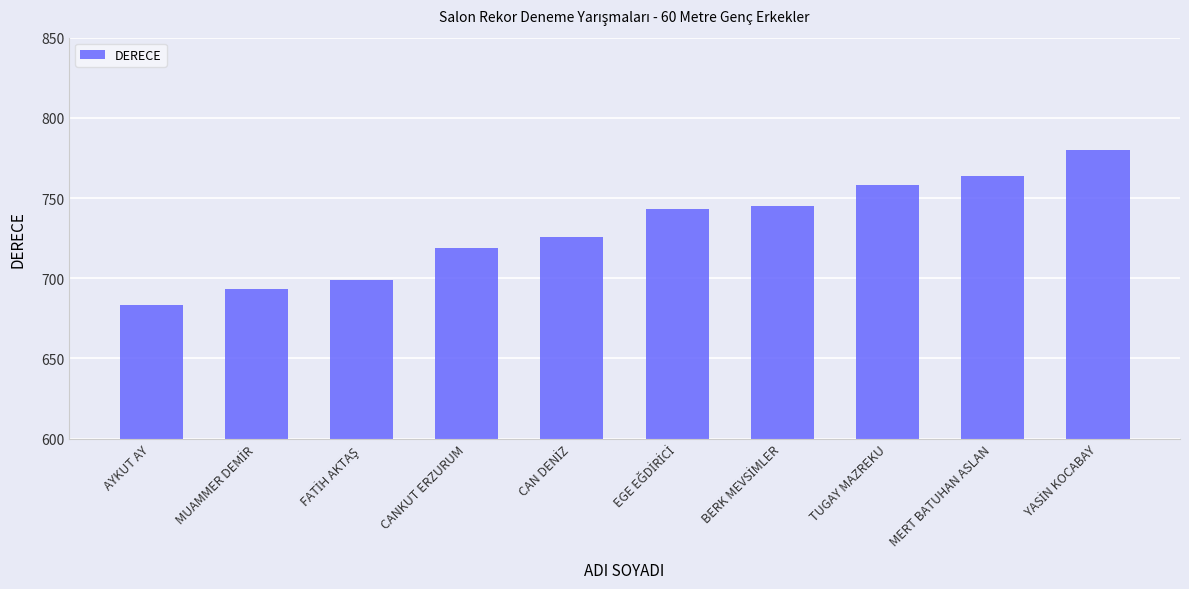

What is the label of the 7th bar from the right?

CANKUT ERZURUM